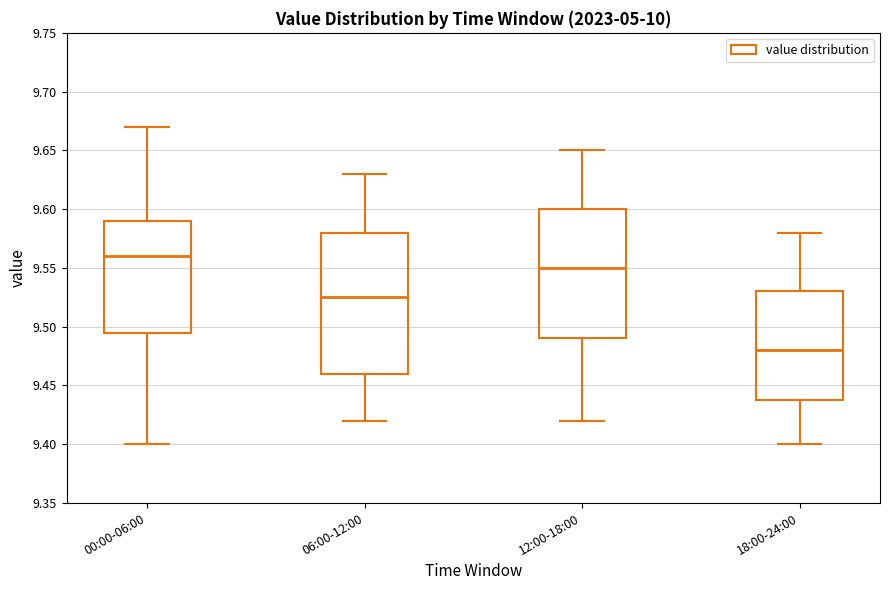

Where does the median line of the box for 00:00-06:00 sit on the y-axis? The values are not printed on the chart, so give them approximately, as read against the axis.

9.560